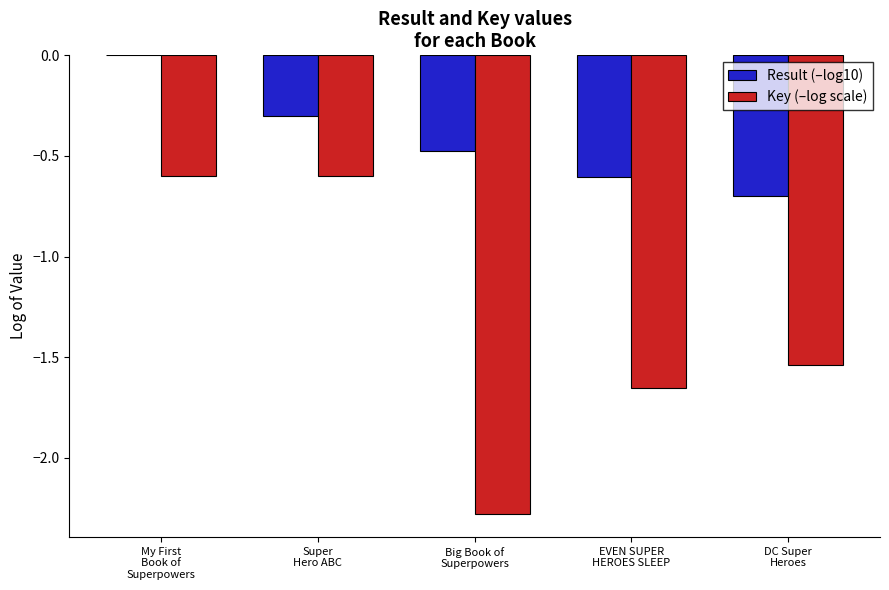

Are the bars horizontal?

No